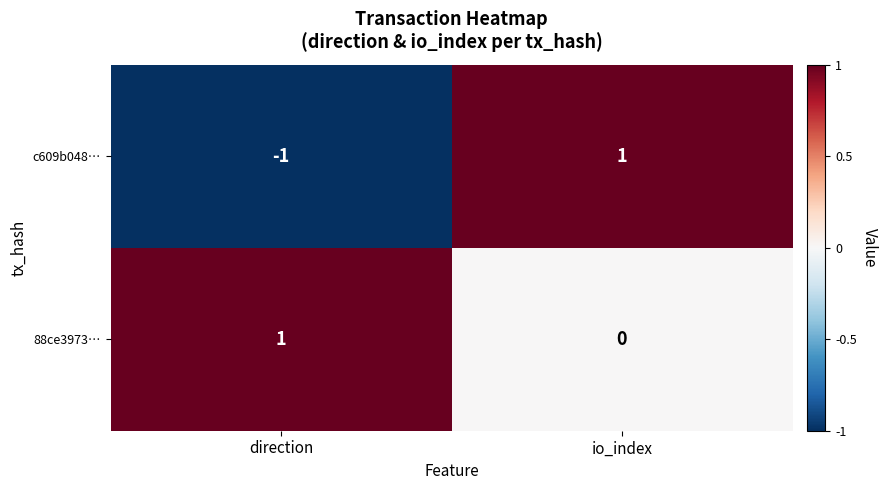

Where is c609b048… nearest to the value 0?

direction